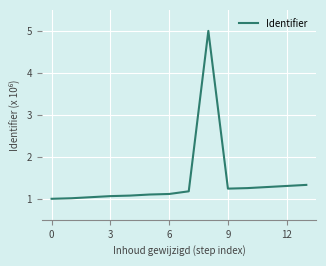

What is the difference between the maximum and minimum values?

4.0